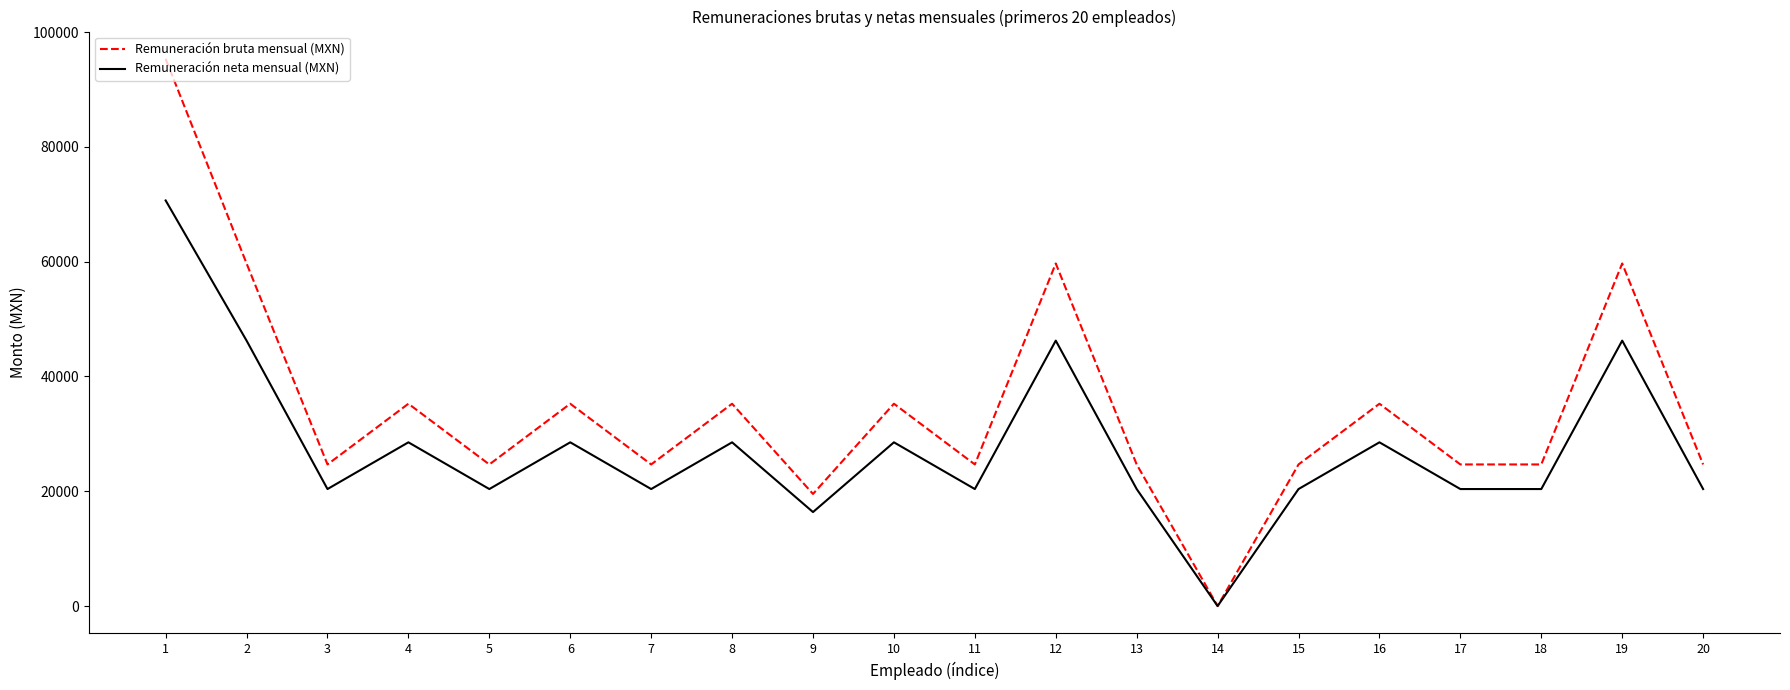

The value of Remuneración neta mensual (MXN) at 12 is 46243.3. True or false?

True